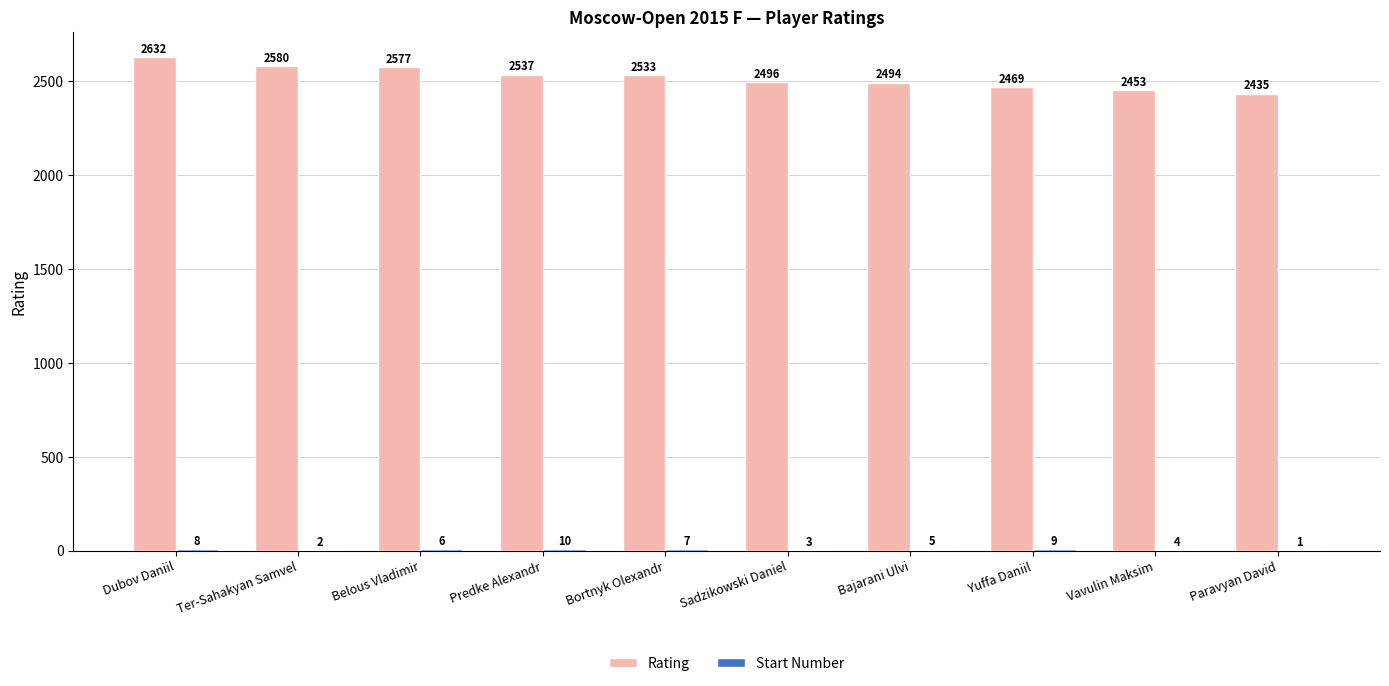

What value does the Rating series have at Sadzikowski Daniel, to the nearest 5?

2495